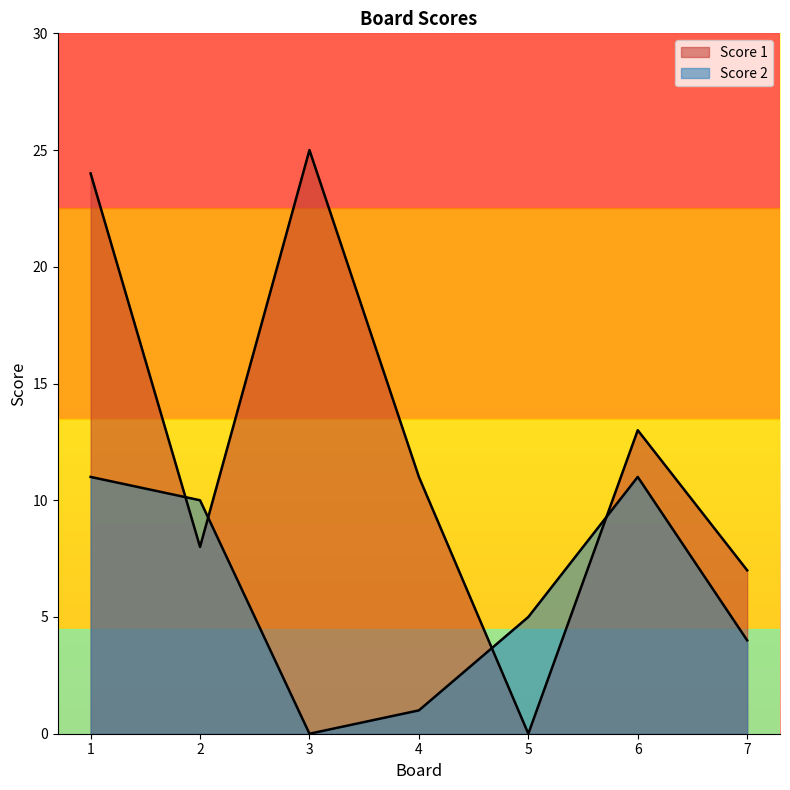

At which category does Score 2 reach its first local valley?

3